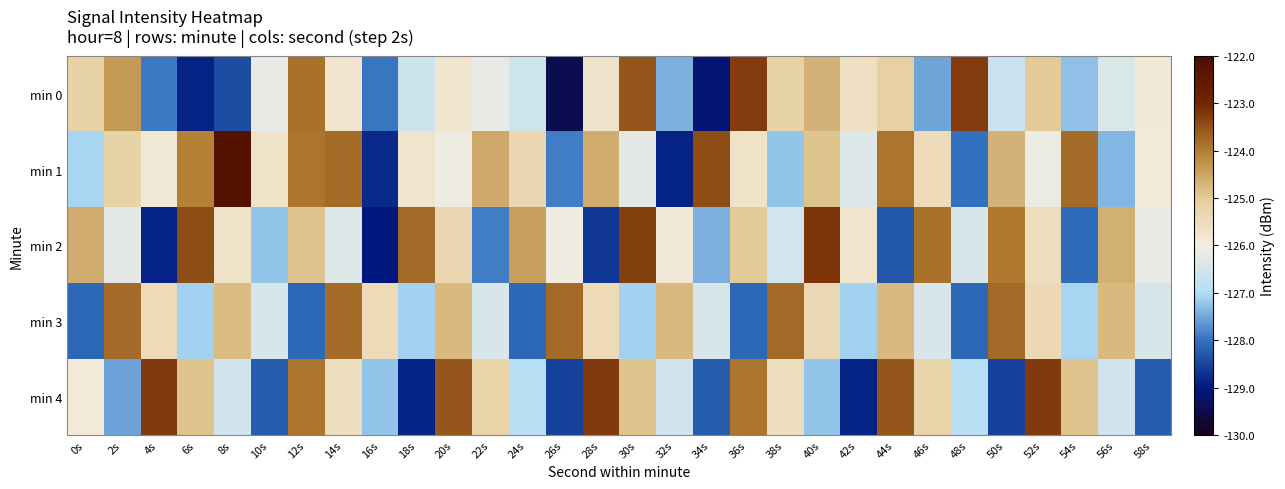

What is the spread (max minus min) of values at 30s?

3.8